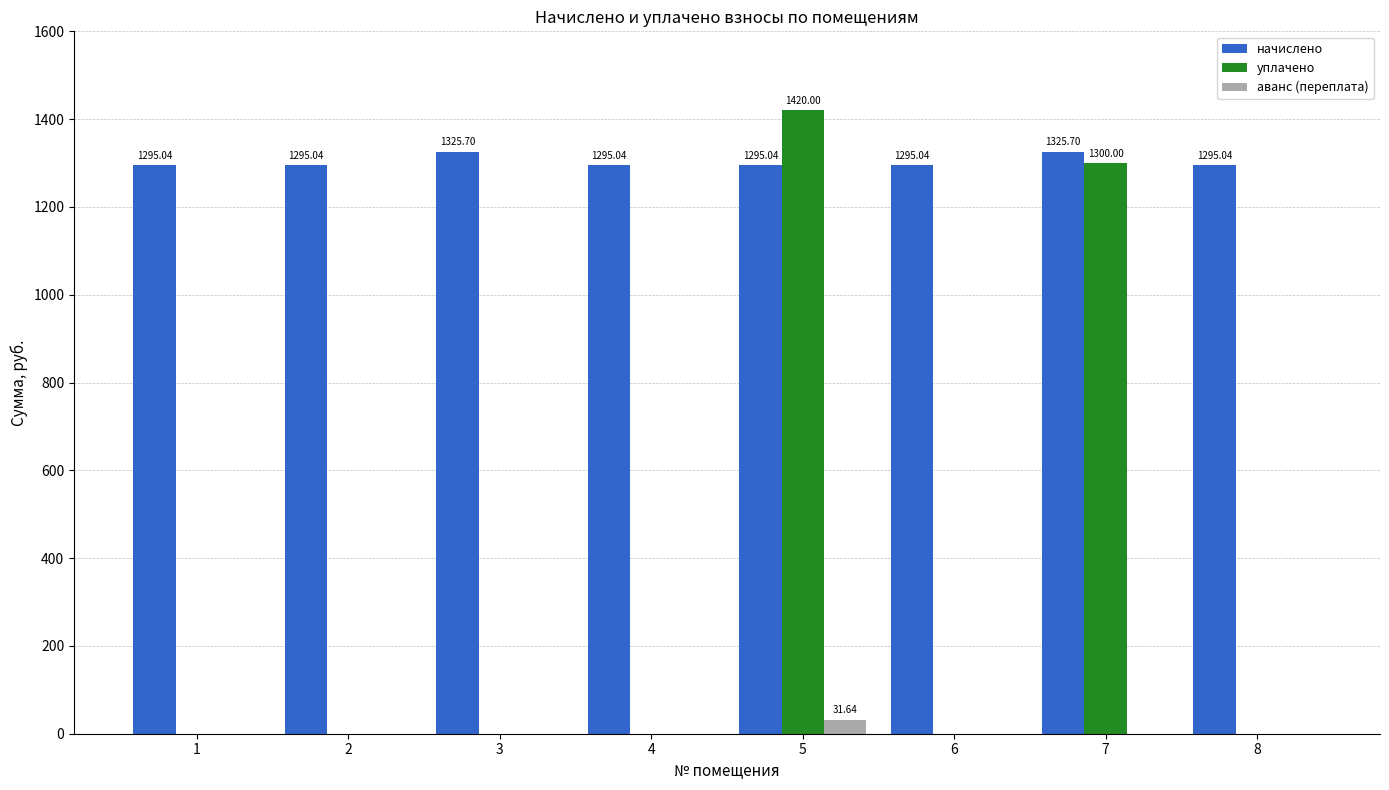

At which category is the sum across all series the highest?

5